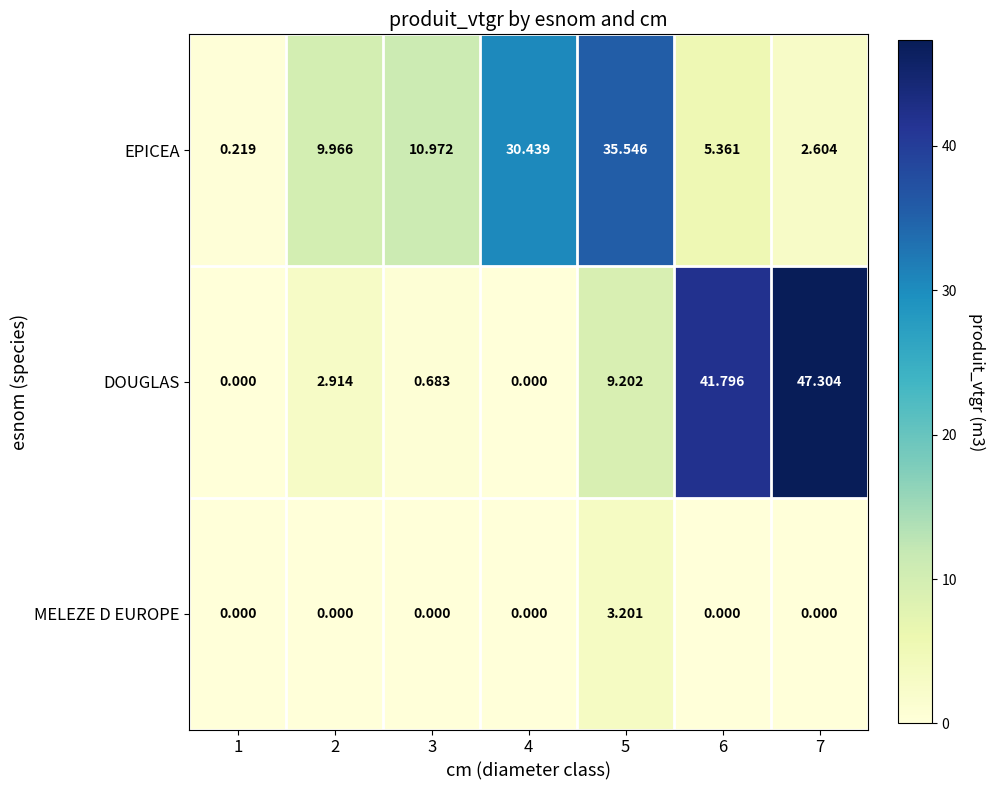

How many series are shown in this chart?

3